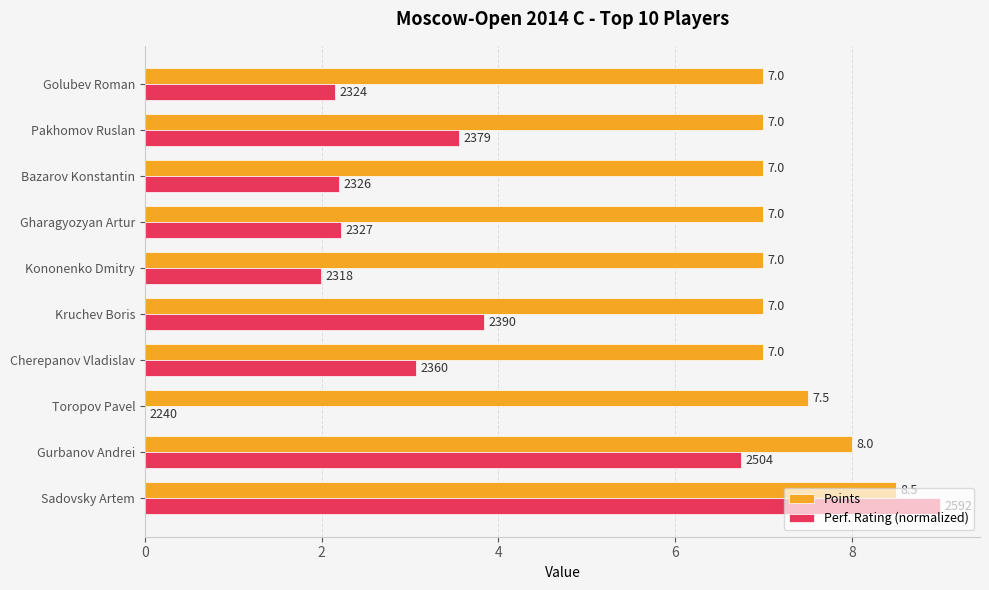

True or false: Points has a value of 10.1 at Gharagyozyan Artur.

False